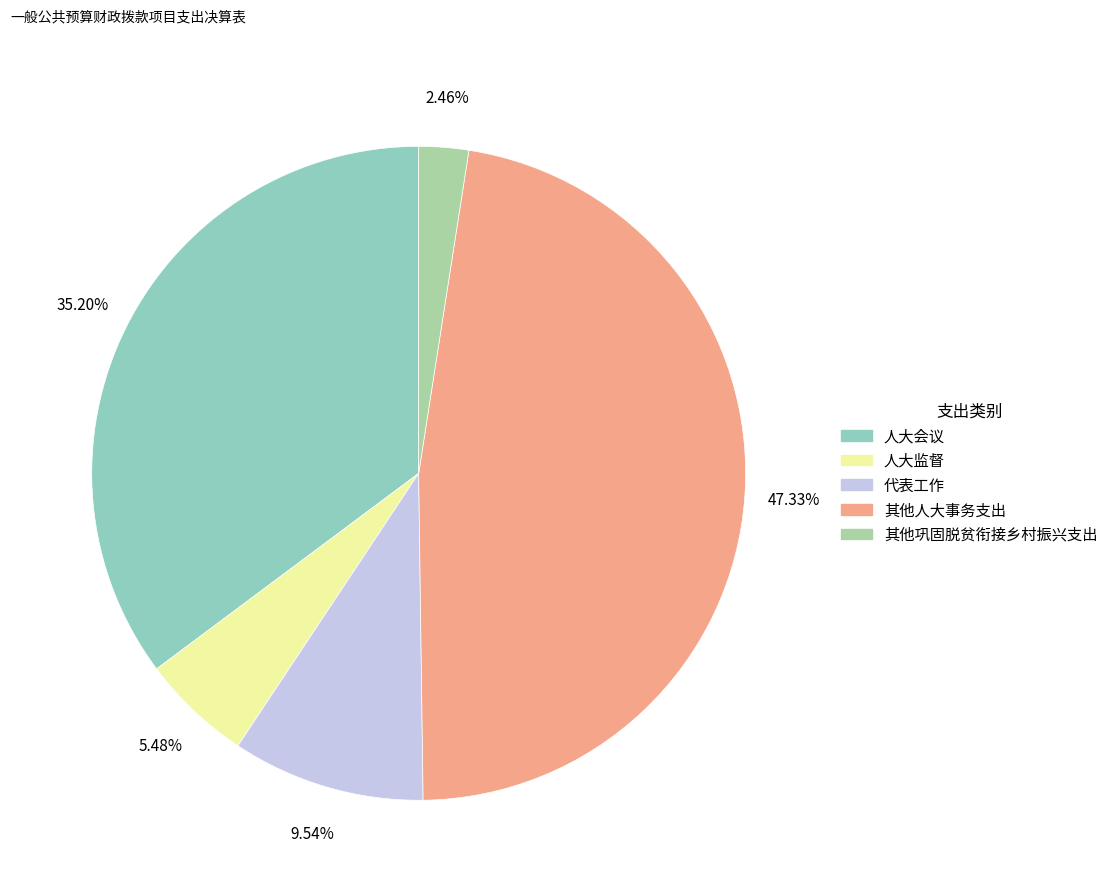

To the nearest percent, what is the combined percentage of 人大会议 and 其他巩固脱贫衔接乡村振兴支出?

38%